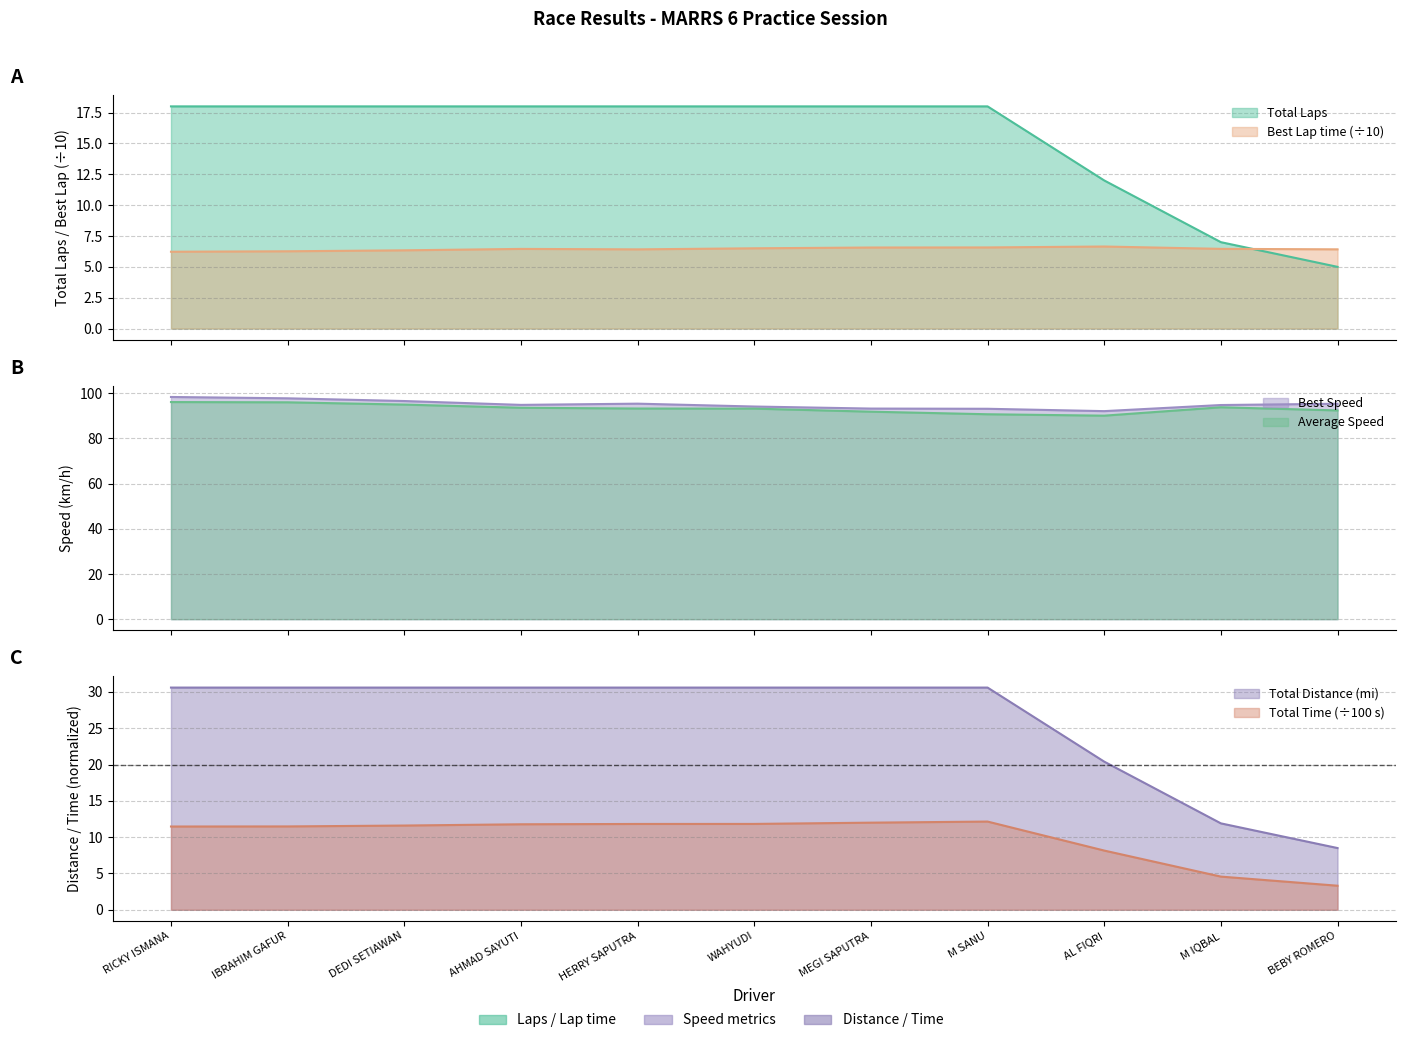

Is it true that Total Time equals 8.2 at AL FIQRI?

True